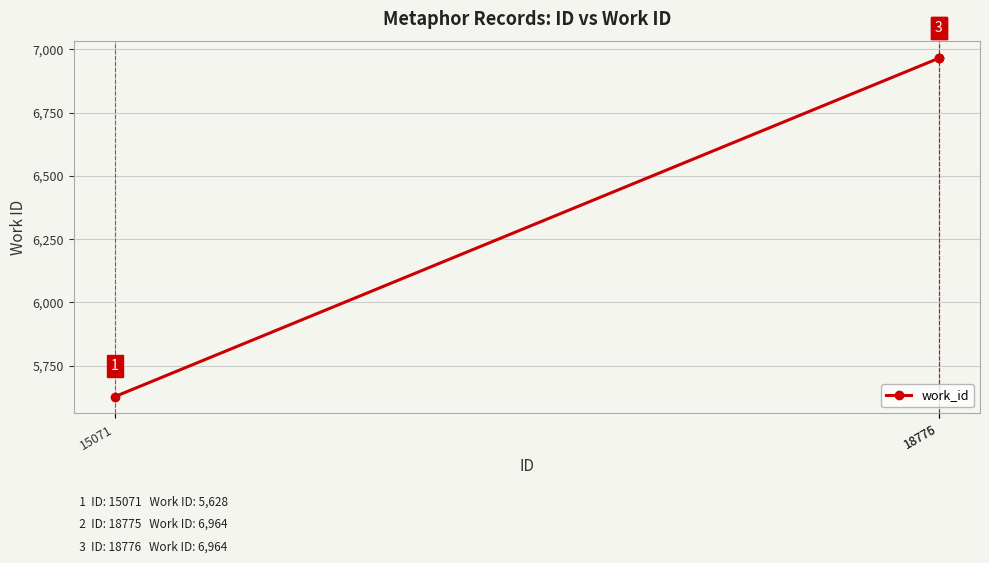

Where is the data nearest to the value 6296?

15071